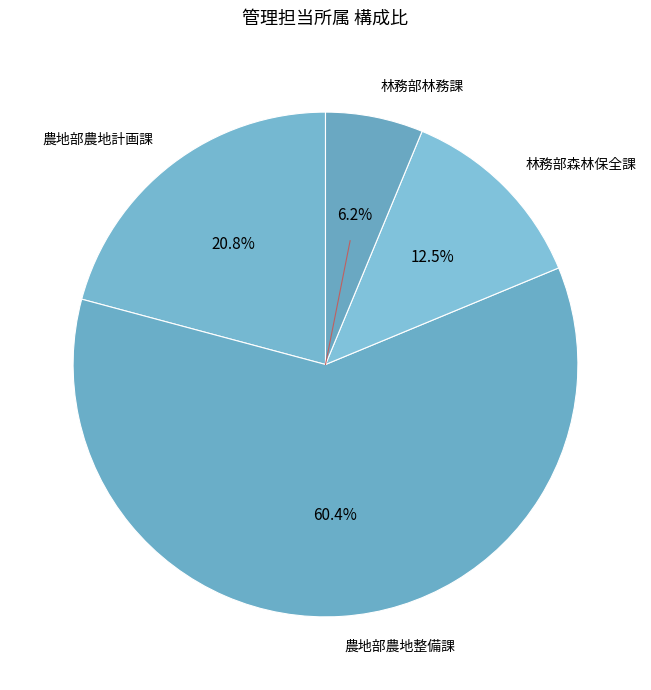

Combined, do 林務部森林保全課 and 農地部農地整備課 account for over 50%?

Yes